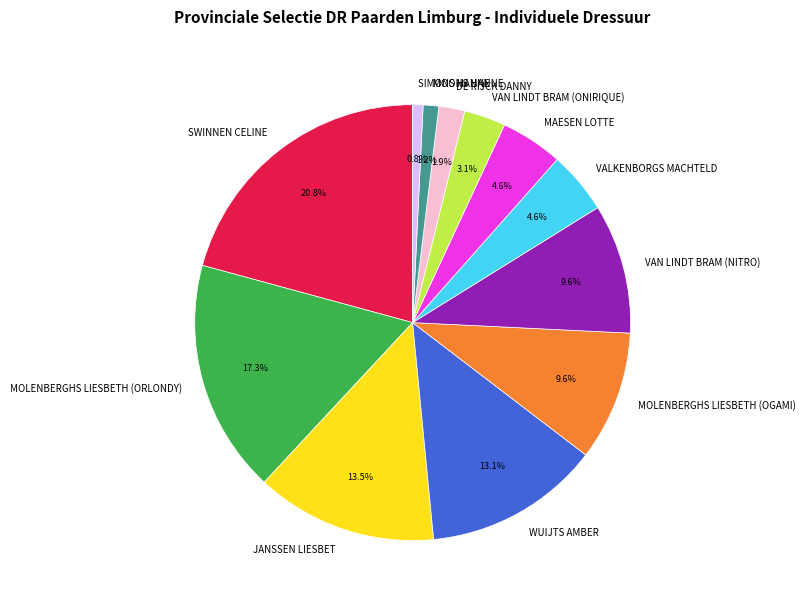

Which slice is the largest?

SWINNEN CELINE